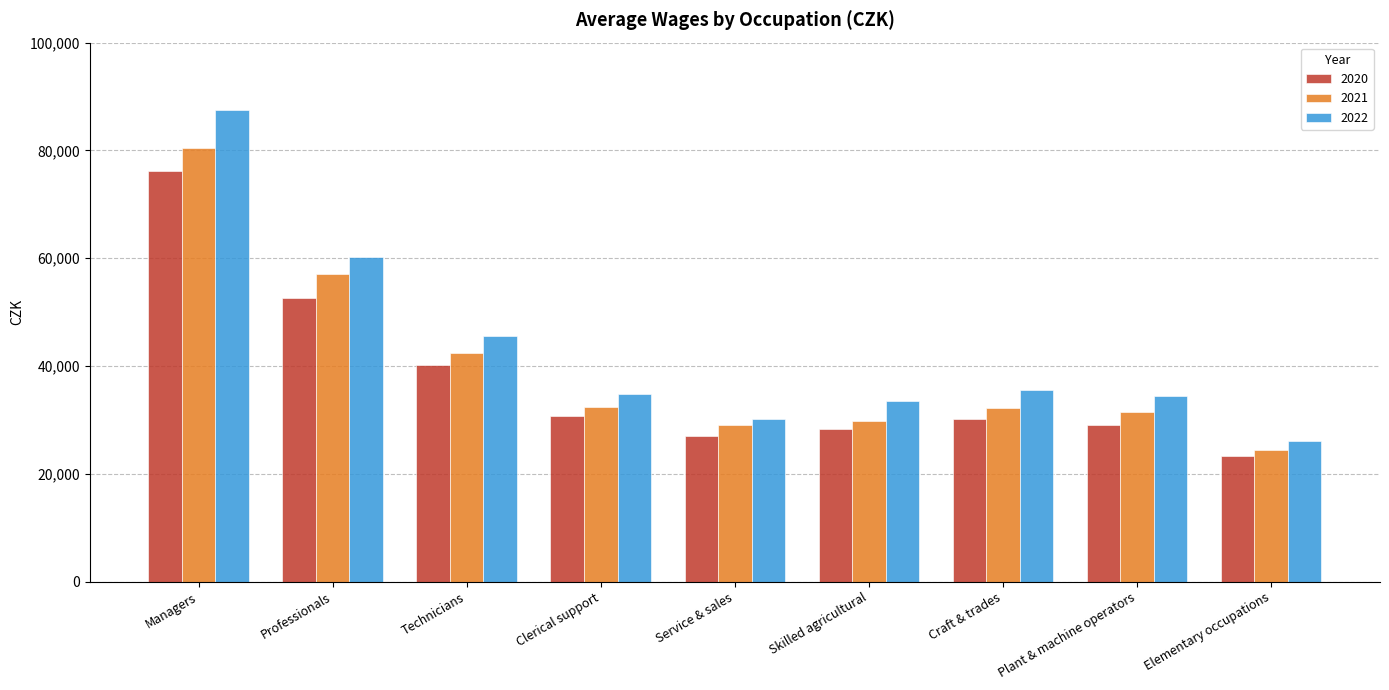

What is the difference between the second highest and minimum values in the 2021 series?

32656